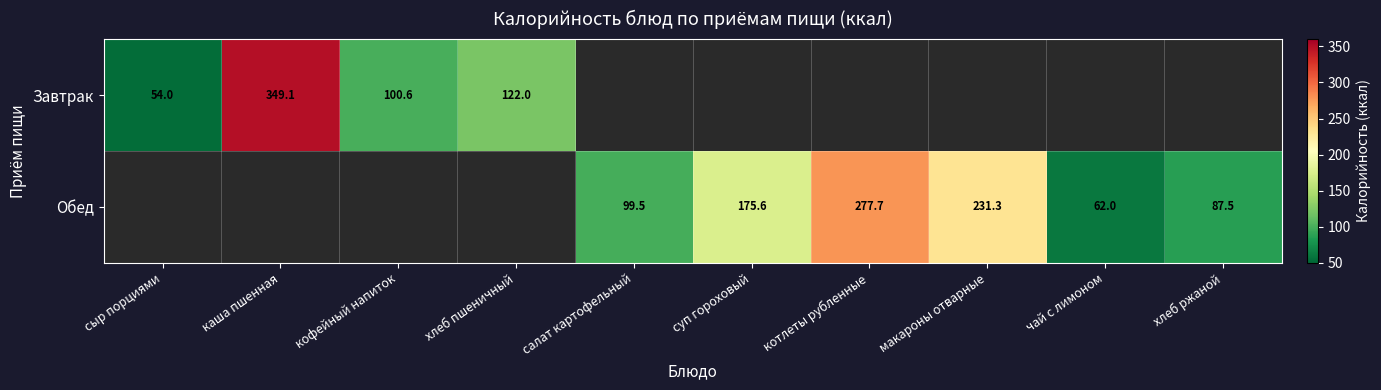

Is it true that Завтрак equals 44.6 at хлеб пшеничный?

False